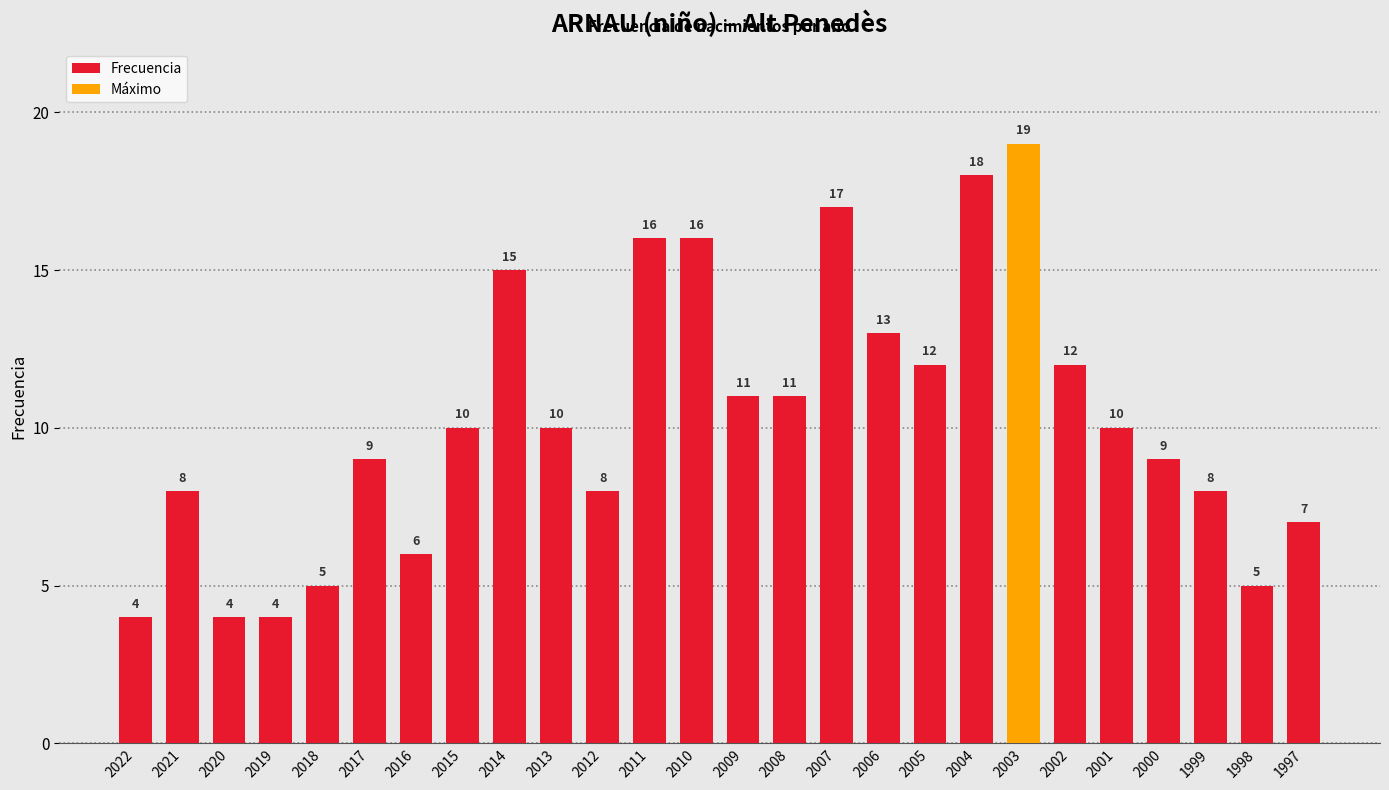

What is the minimum value for Frecuencia?

4